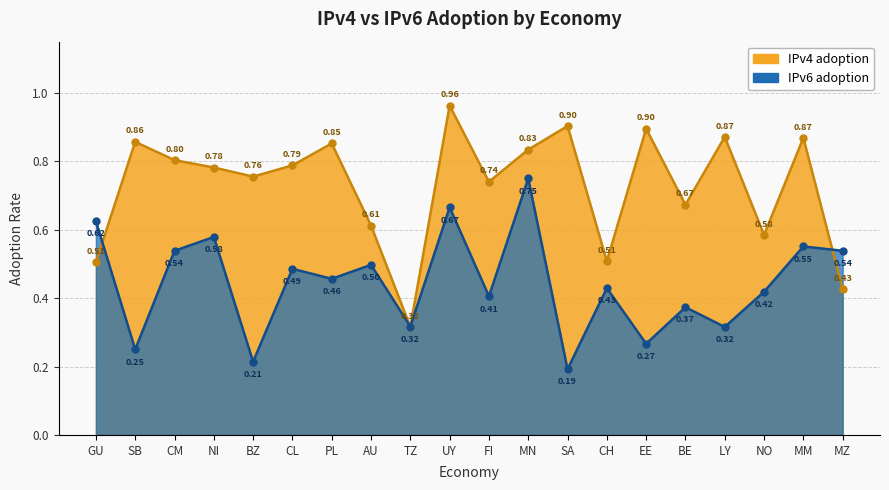

True or false: IPv6 adoption has more than 2 interior local peaks.

True